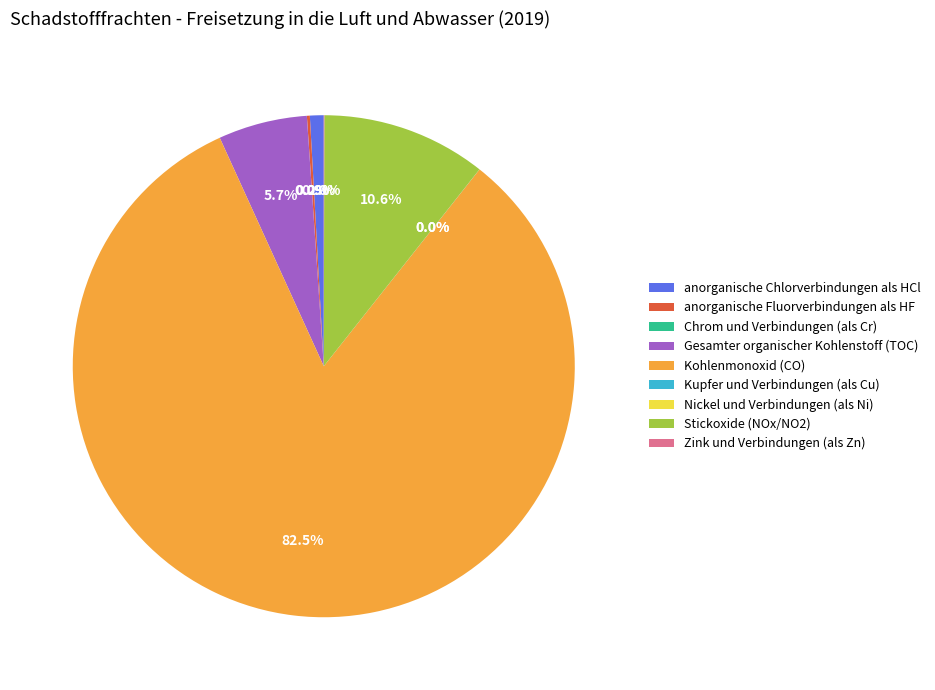

Which slice is the largest?

Kohlenmonoxid (CO)